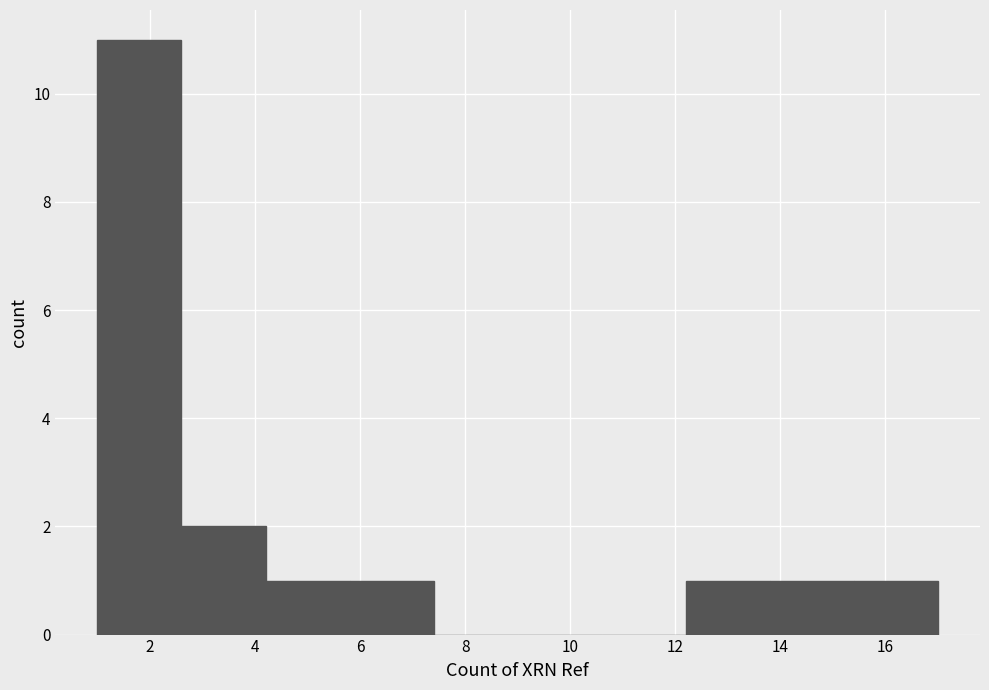

Reading left to right, transcribe this chart: for each bar, give the range it covers on the x-axis and its height. The values are not printed on the chart, so give them approximately, as read against the axis.

1.0 to 2.6: 11
2.6 to 4.2: 2
4.2 to 5.8: 1
5.8 to 7.4: 1
7.4 to 9.0: 0
9.0 to 10.6: 0
10.6 to 12.2: 0
12.2 to 13.8: 1
13.8 to 15.4: 1
15.4 to 17.0: 1